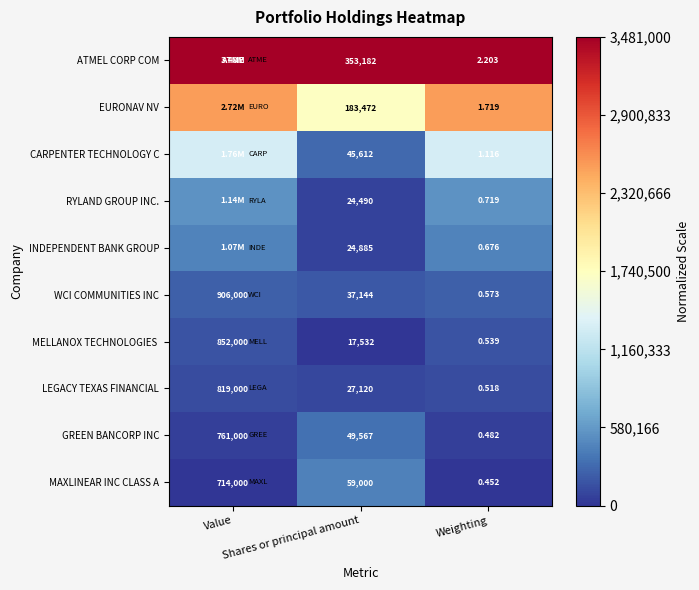

What is the spread (max minus min) of values at Weighting?

1.8